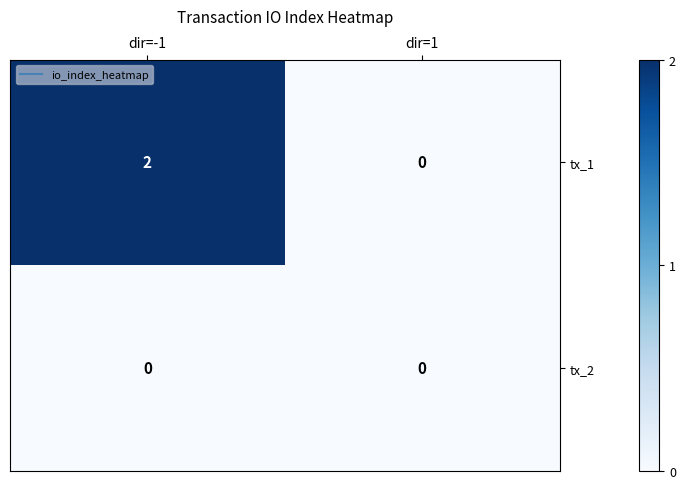

Which series has the largest range (max minus min)?

tx_1